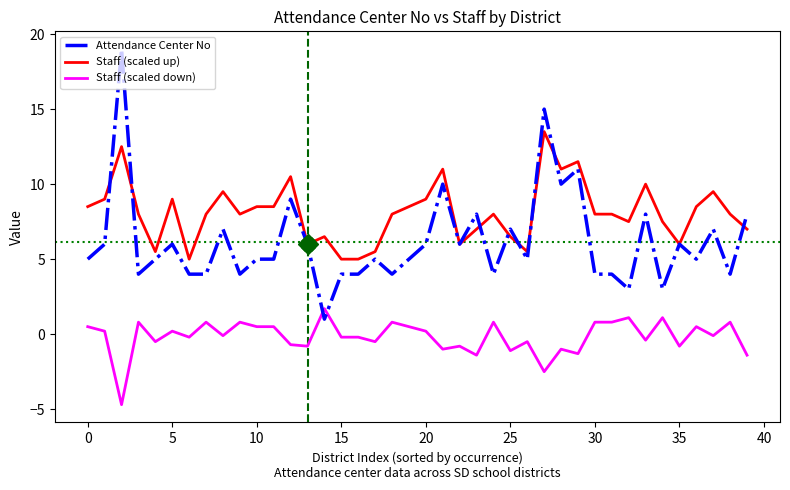

Which series has the largest range (max minus min)?

Attendance Center No